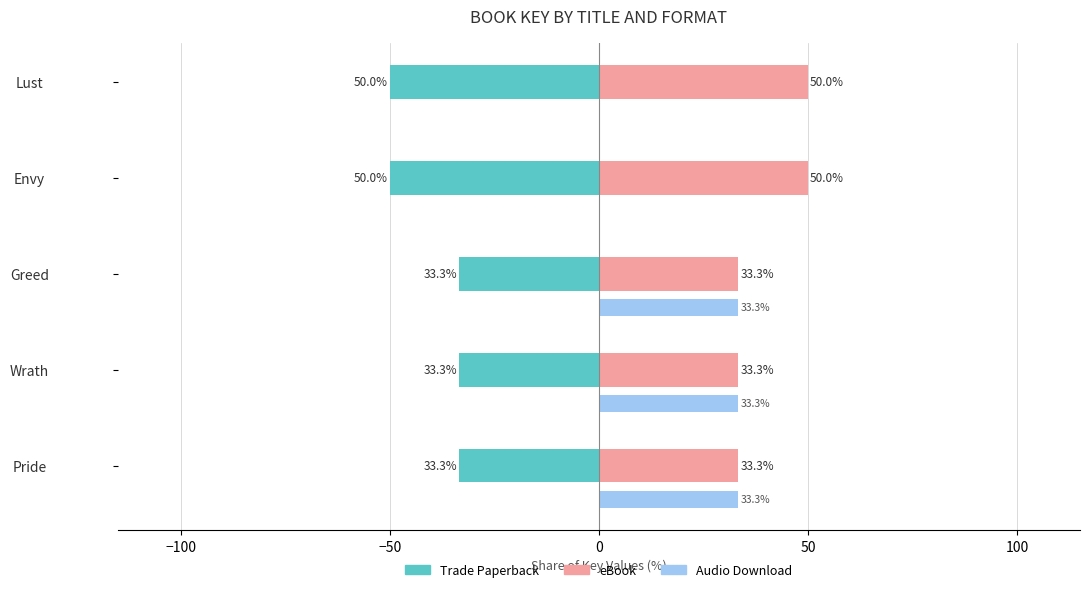

What is the sum of the Trade Paperback values at Lust and Greed?

-83.3